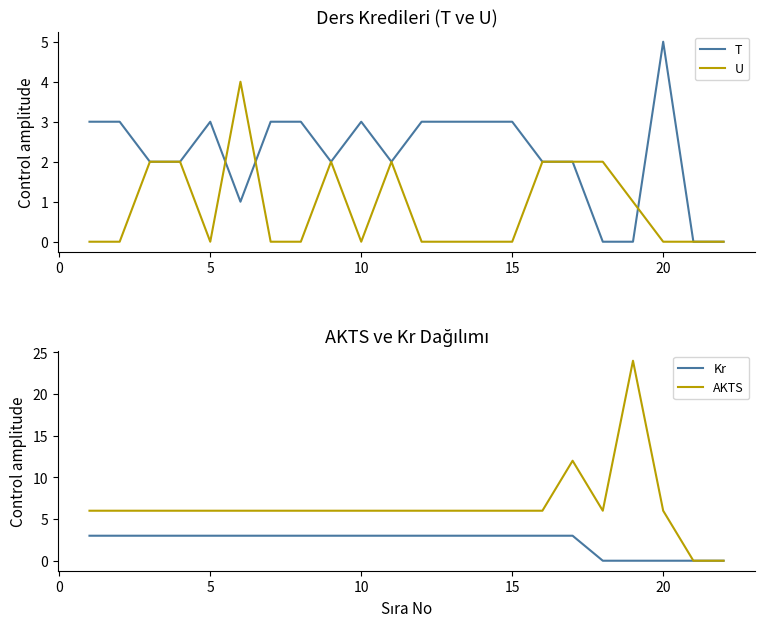

What is the average value of the Kr series?

2